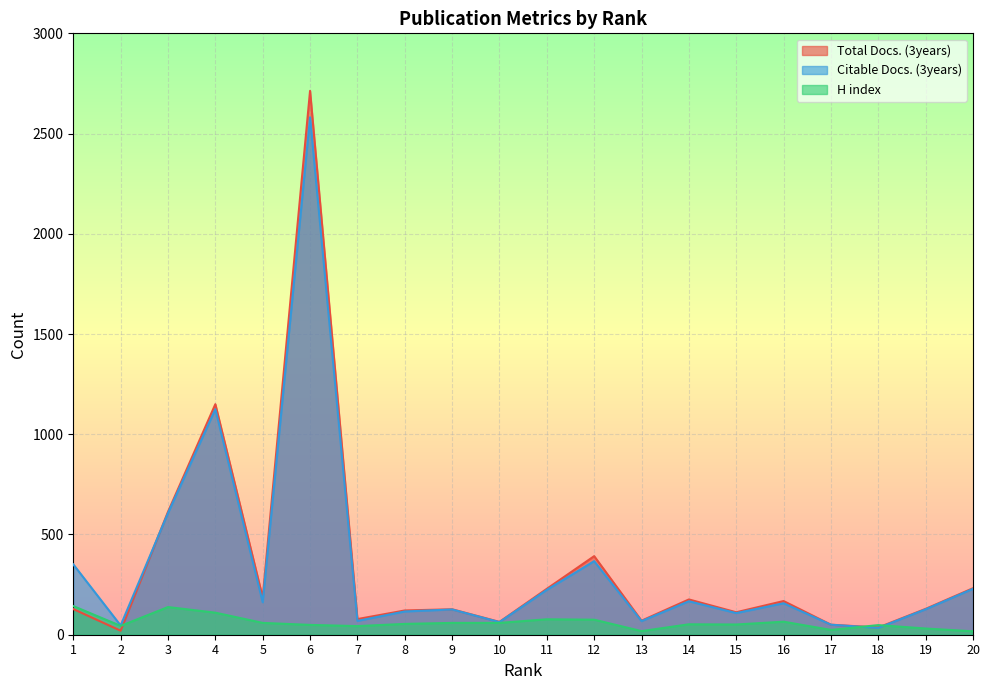

Rank the series by their maximum value, from lowest to highest.

H index, Citable Docs. (3years), Total Docs. (3years)